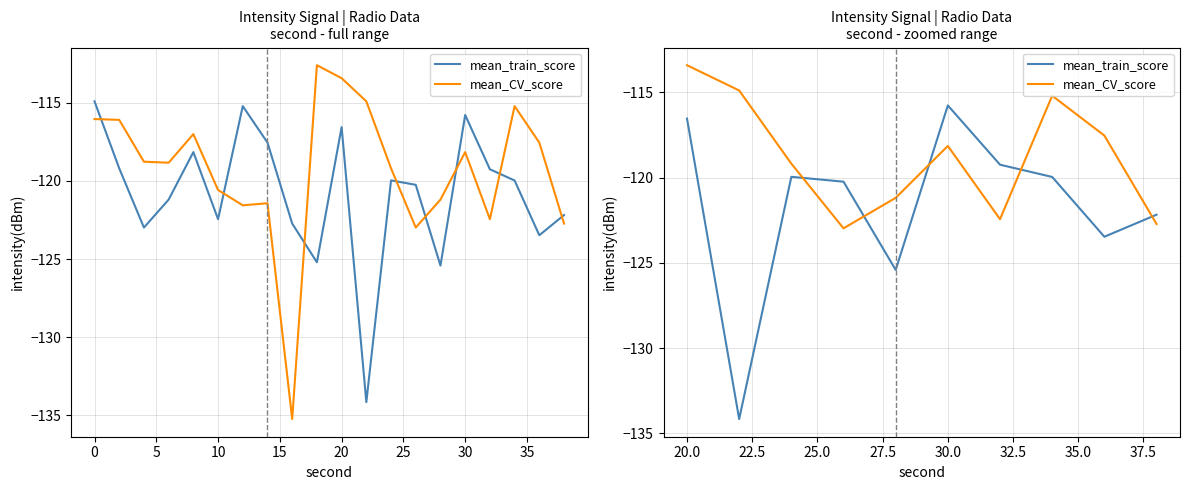

Does the chart display data point markers on the line(s)?

No